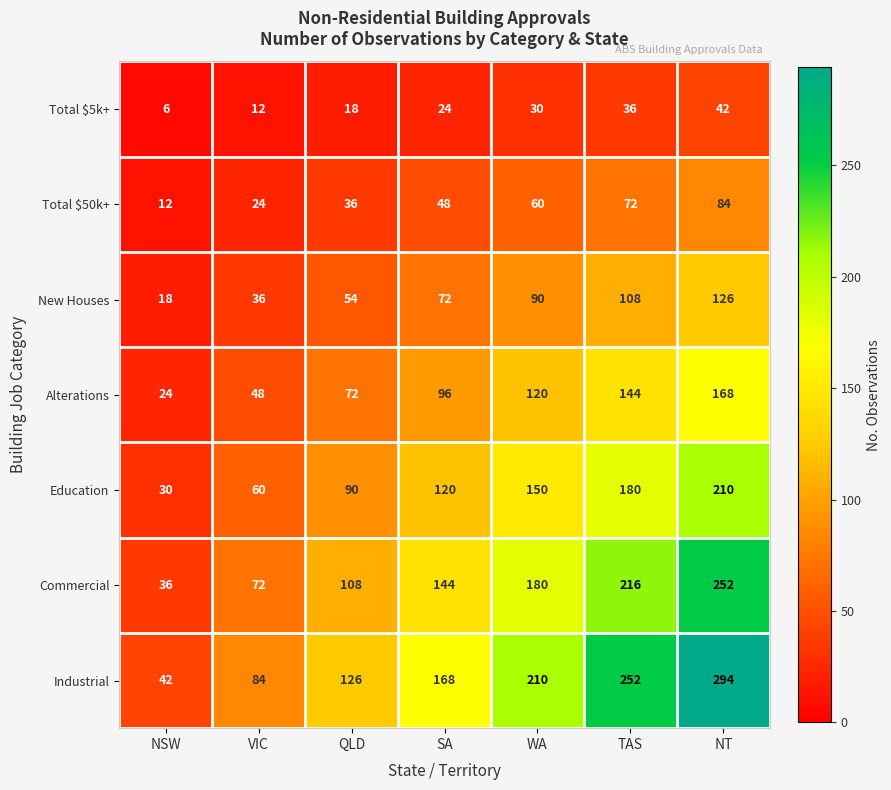

List the labels in order of Total $5k+ value, largest first.

NT, TAS, WA, SA, QLD, VIC, NSW